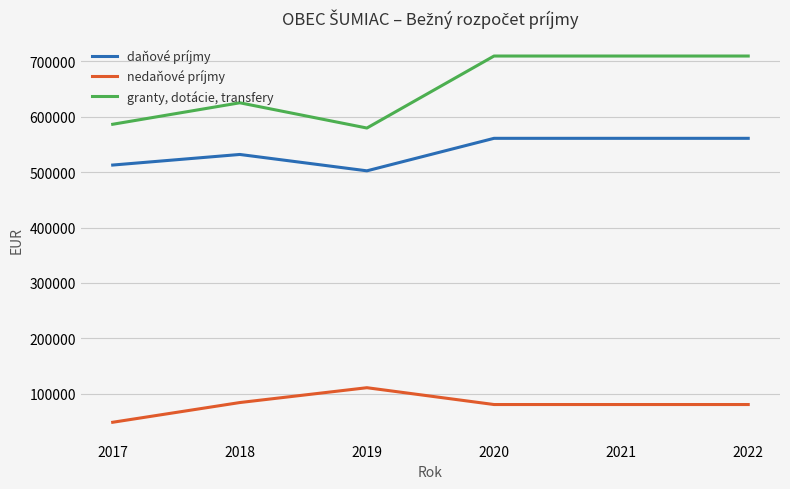

True or false: nedaňové príjmy has a value of 142879 at 2022.

False